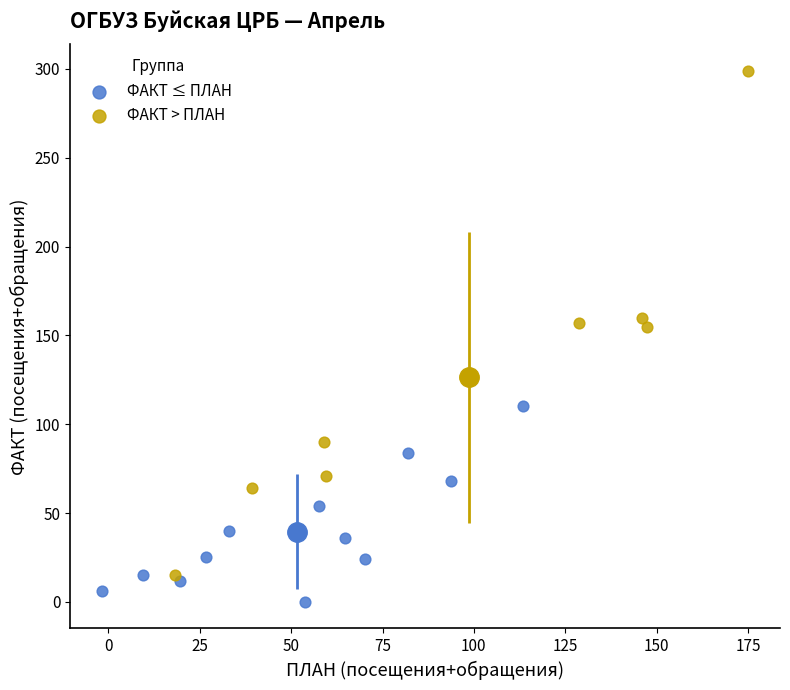

Which series reaches the minimum Y coordinate?

ФАКТ ≤ ПЛАН